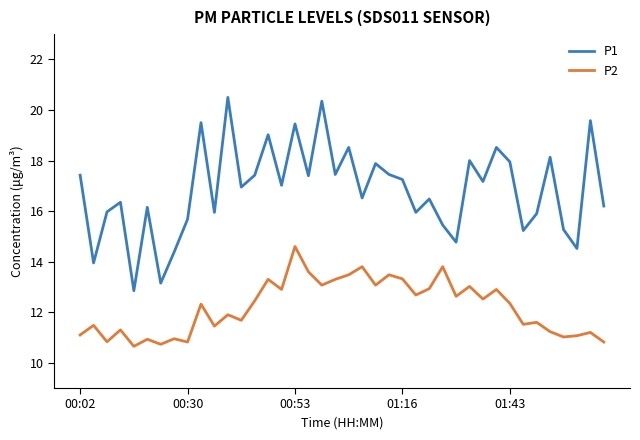

What is the sum of all P2 values?

487.8